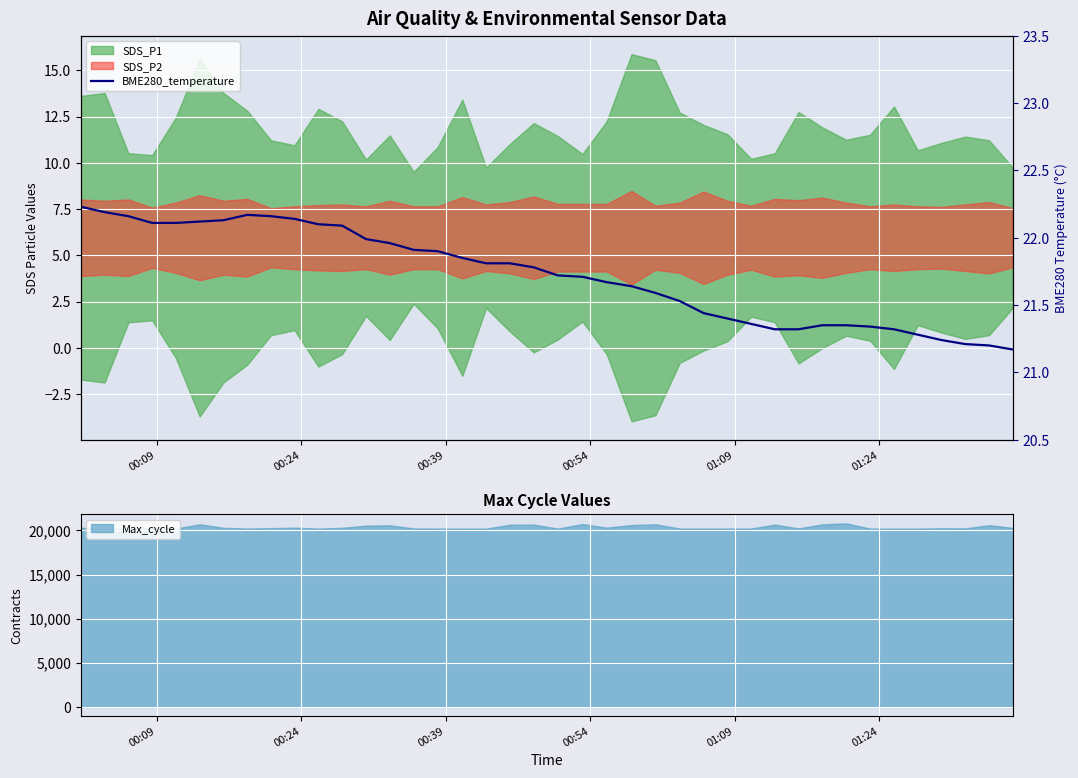

Which label corresponds to the largest value in the chart?

00:09